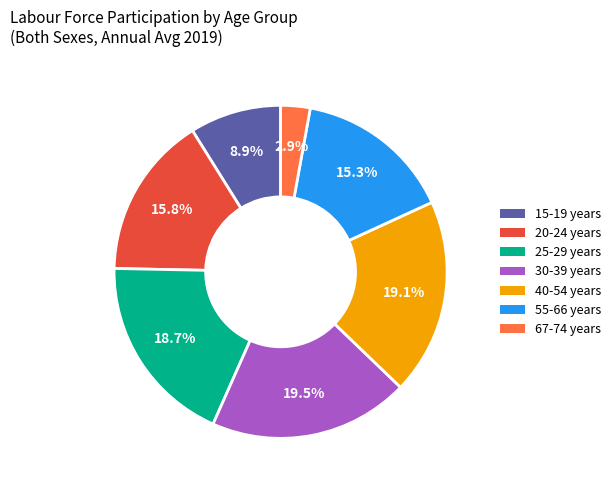

Is the sum of 30-39 years and 20-24 years greater than half?

No